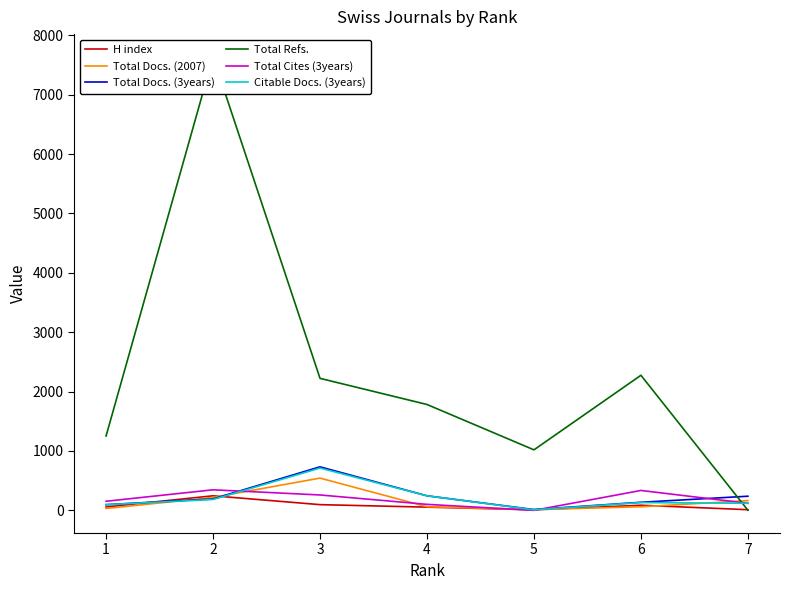

Between 2 and 7, which series saw the biggest shift?

Total Refs.